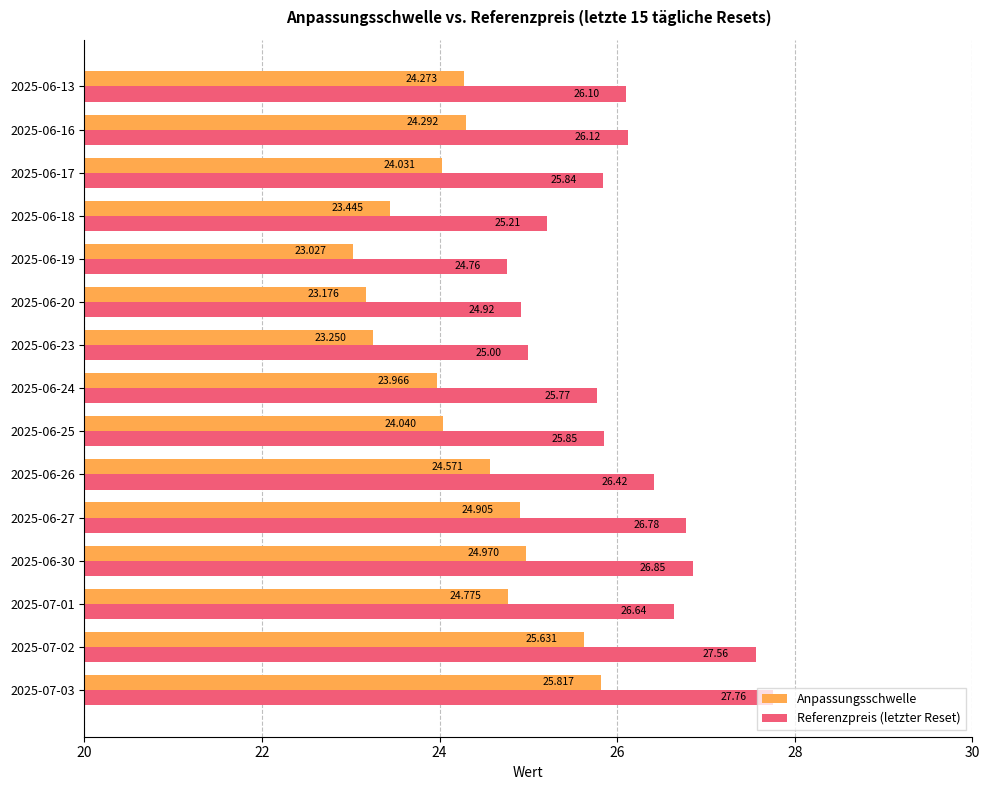

List the series in order of their peak value, lowest first.

Anpassungsschwelle, Referenzpreis (letzter Reset)